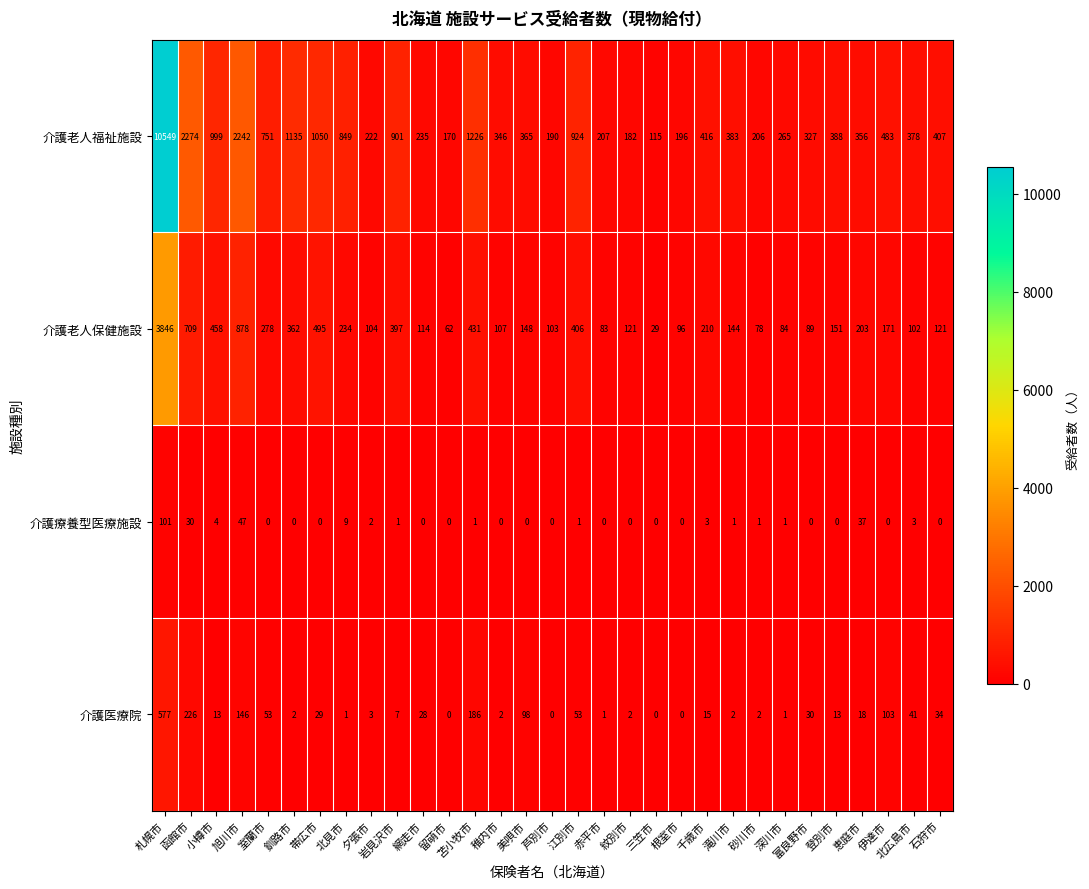

True or false: 介護老人保健施設 has a value of 89 at 富良野市.

True